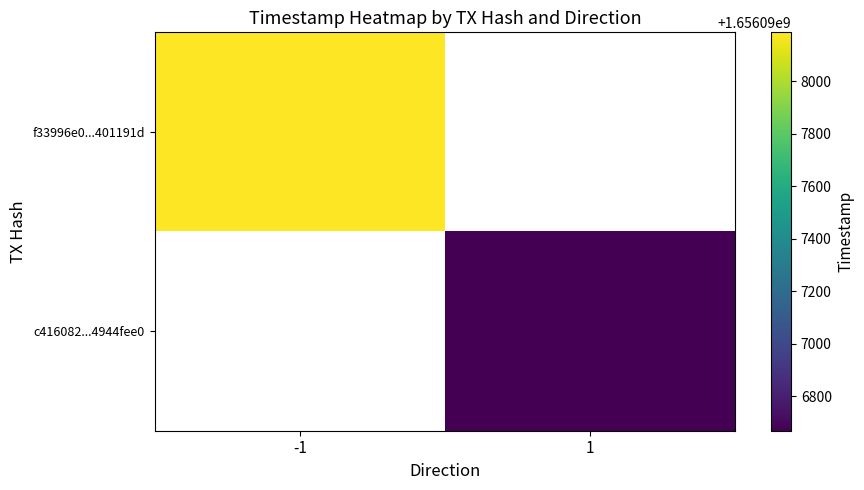

List the series in order of their peak value, highest first.

f33996e0...401191d, c416082...4944fee0